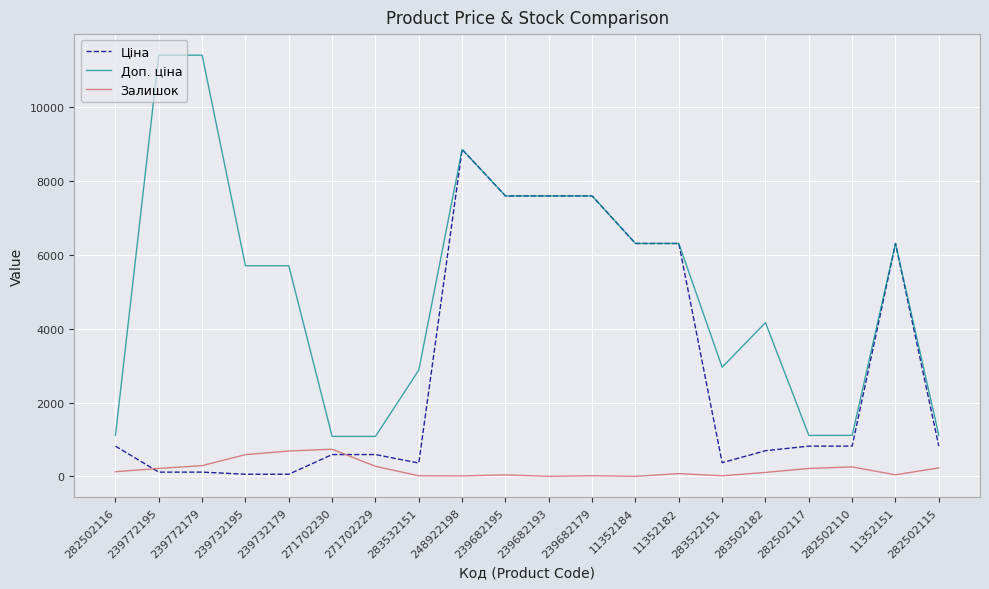

What is the sum of all Залишок values?

3925.0